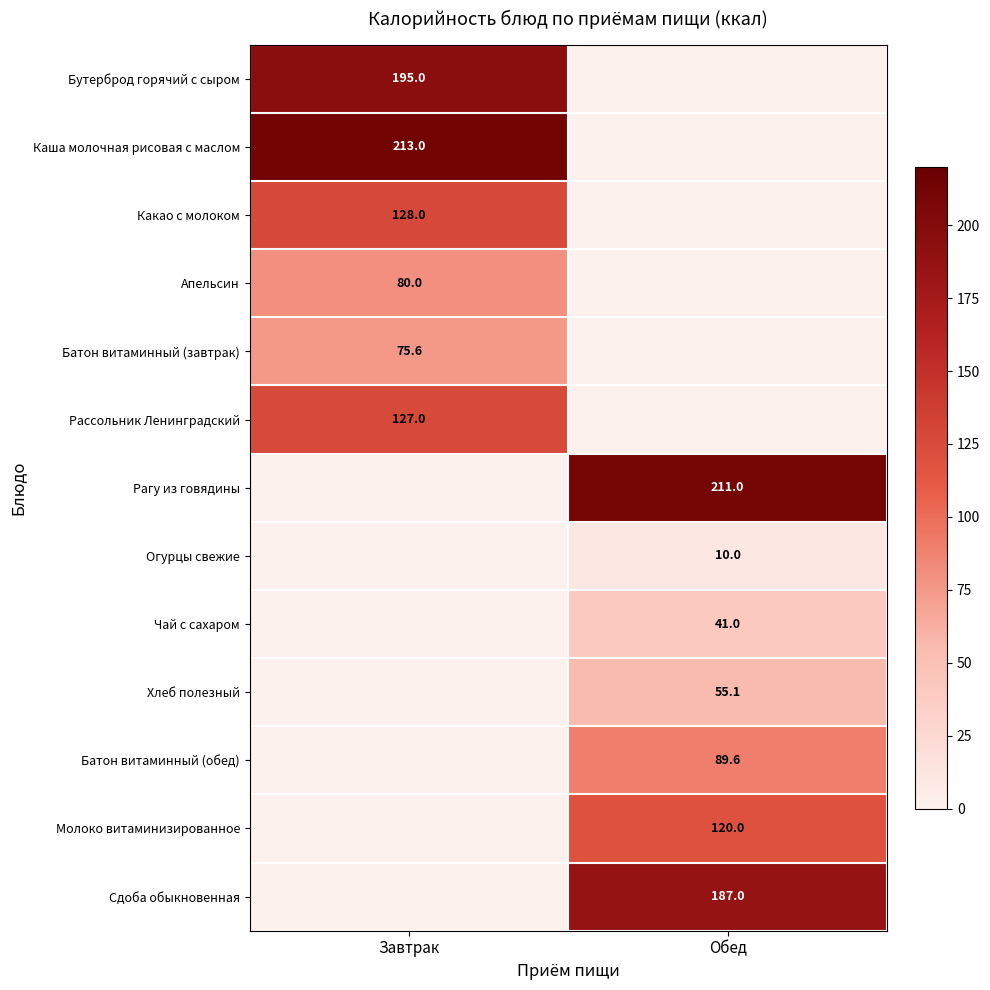

Is the value of Какао с молоком at Завтрак greater than the value of Чай с сахаром at Обед?

Yes